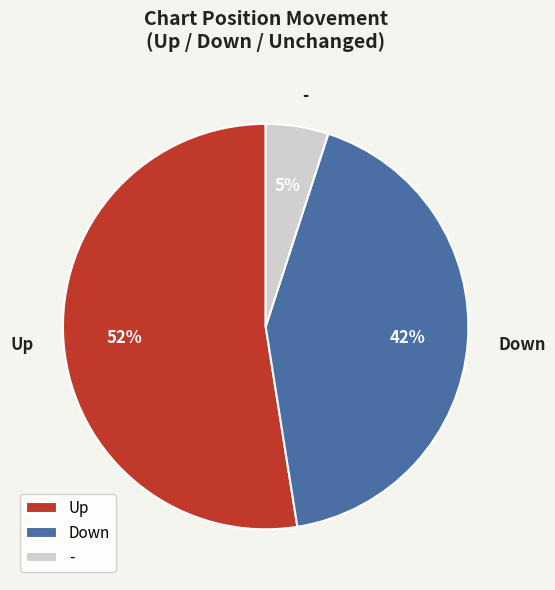

Between Up and -, which is larger?

Up